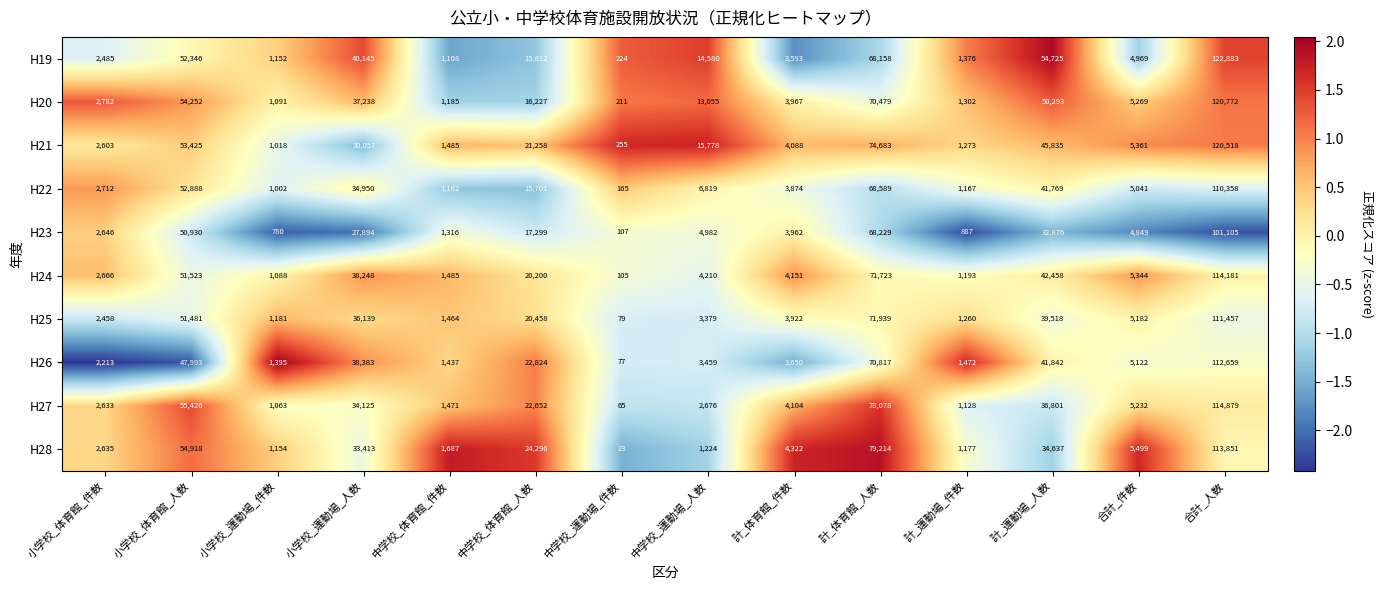

How many distinct data groups are displayed?

10